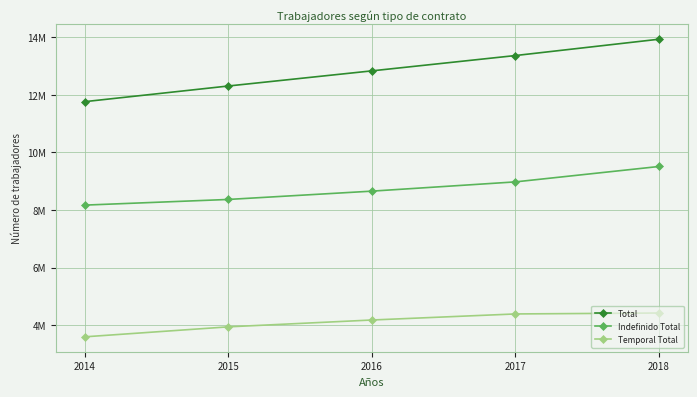

What are all the series names shown in the legend?

Total, Indefinido Total, Temporal Total